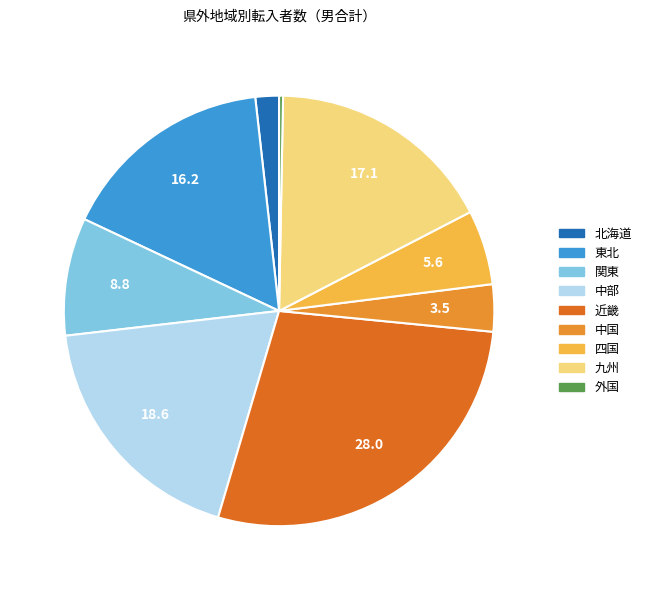

Is 中部 the majority of the pie?

No